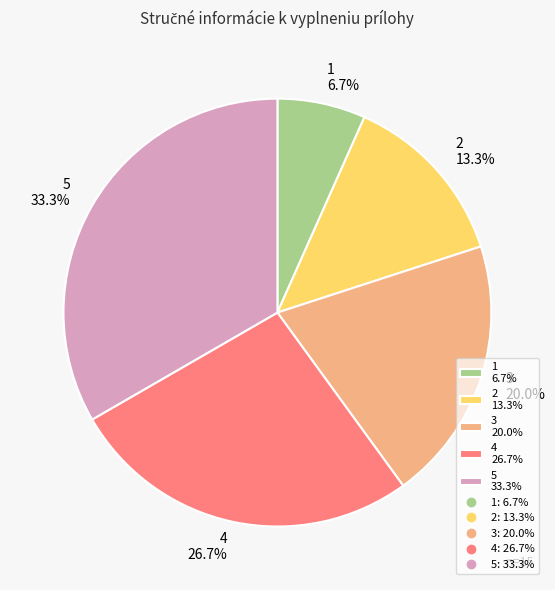

Does 3 account for over 50% of the chart?

No